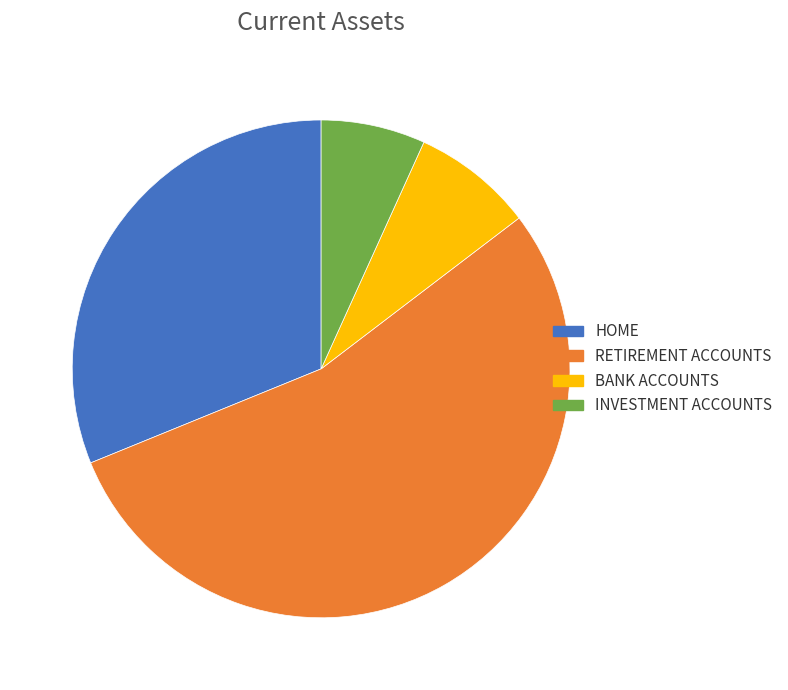

Do BANK ACCOUNTS and INVESTMENT ACCOUNTS together represent more than half of the pie?

No